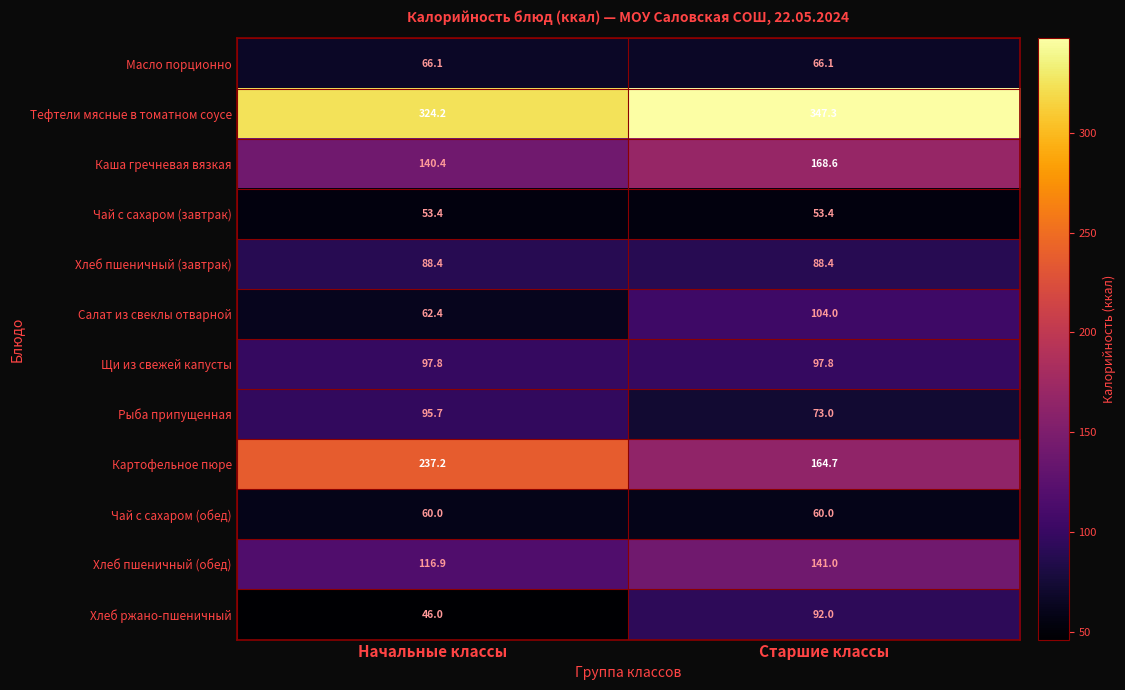

How many values in the Каша гречневая вязкая series are below 168?

1